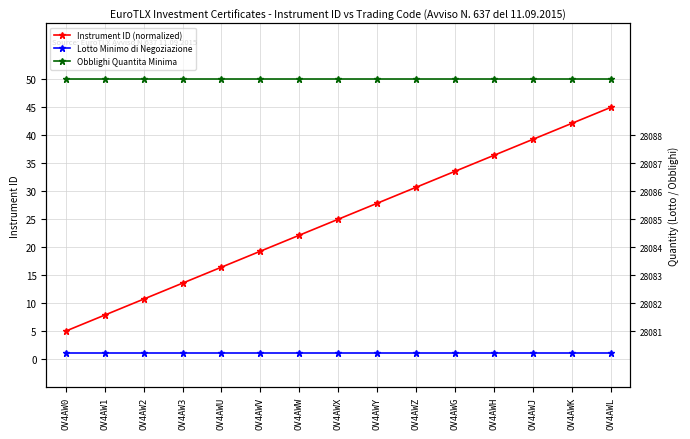

What is the total value across all series at OV4AWW?

73.1